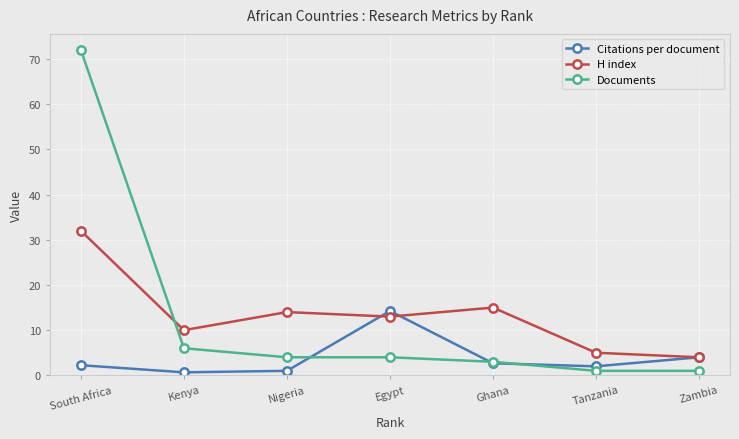

What is the difference between the Documents values at Tanzania and Egypt?

3.0